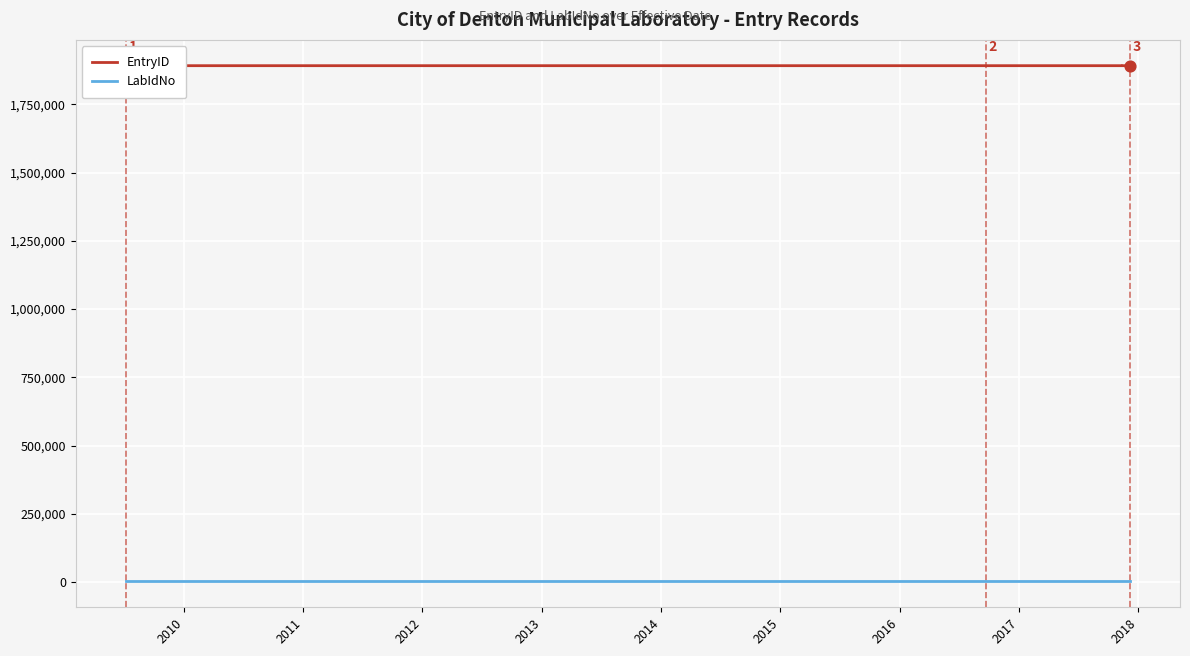

Which series has the largest total across all categories?

EntryID